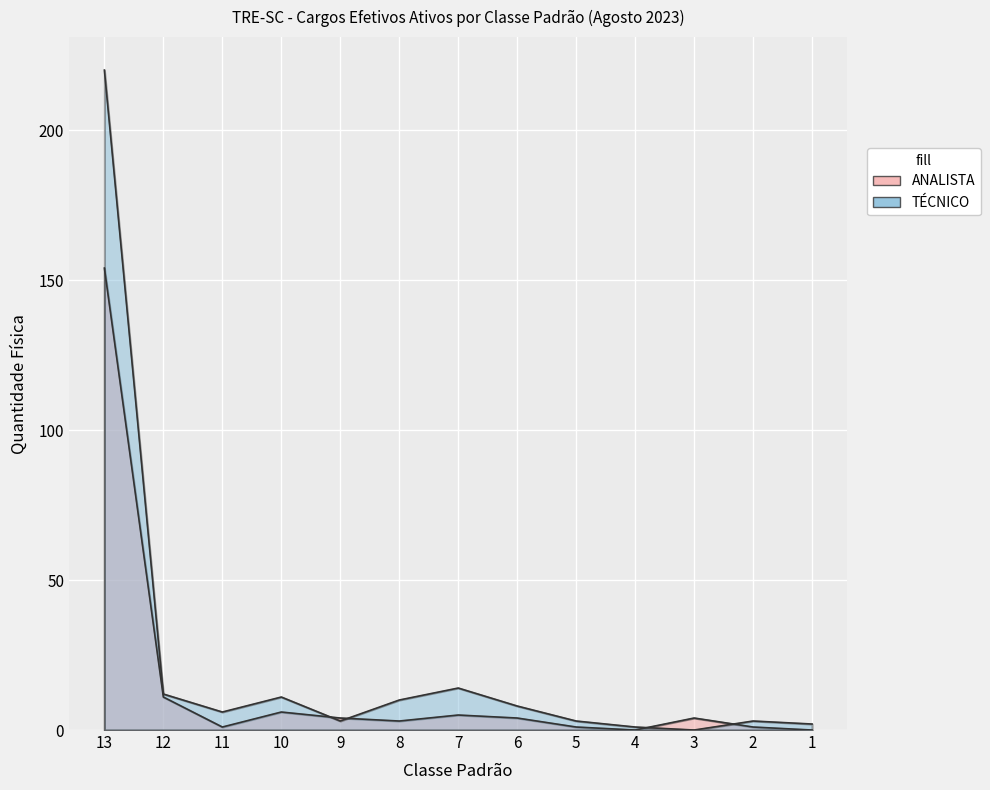

What is the sum of all TÉCNICO values?

293